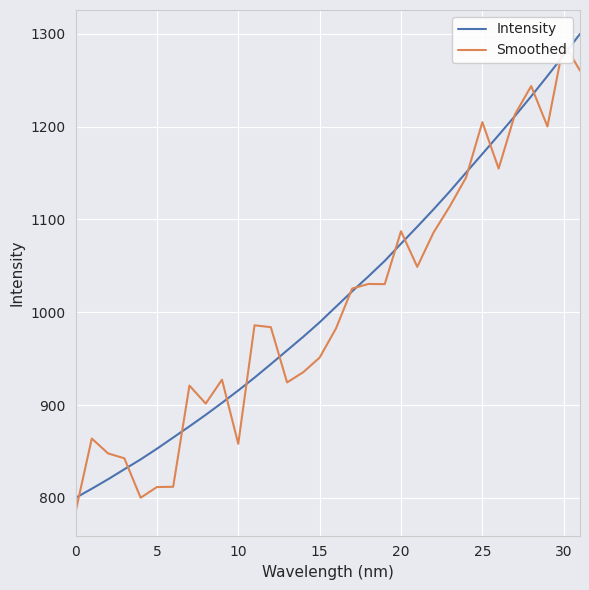

What is the difference between the maximum and minimum values in the Intensity series?

500.0